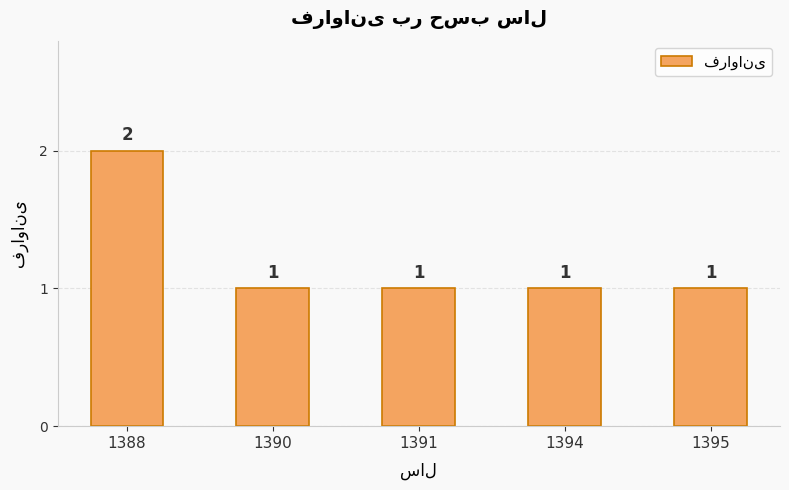

What is the value of the 2nd bar from the left?

1